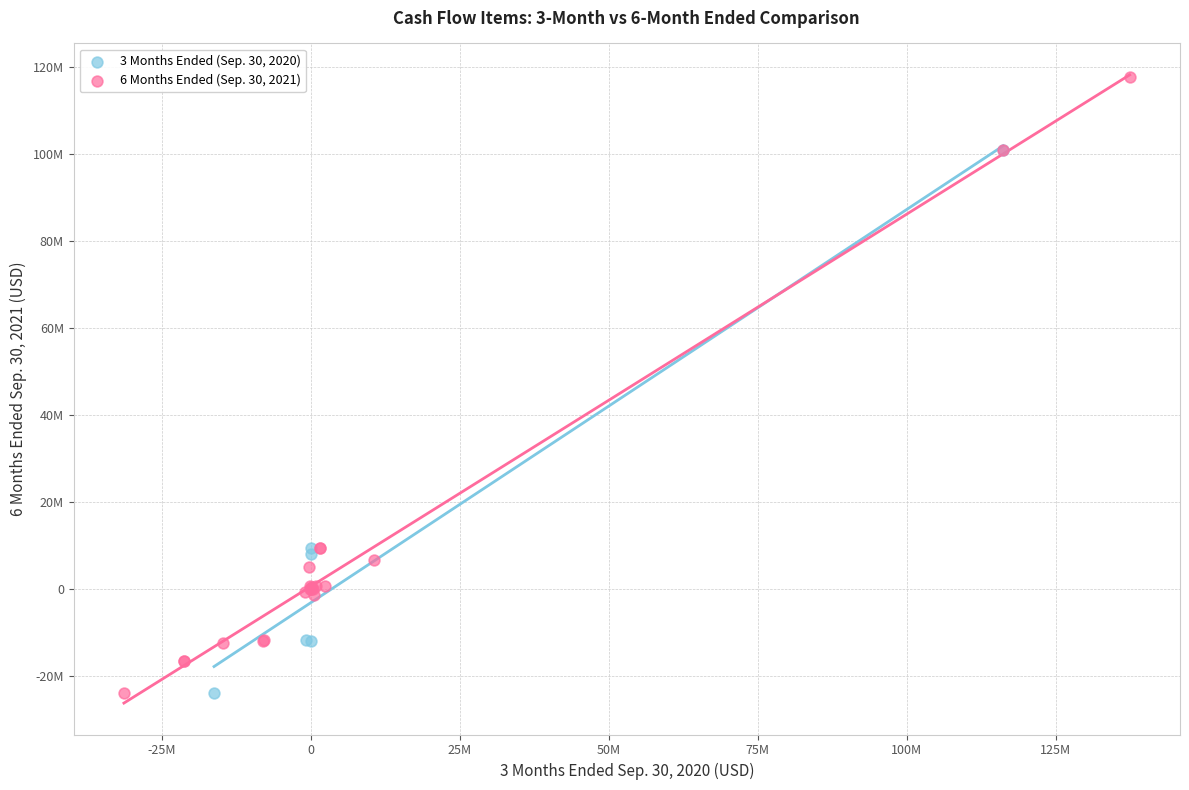

What are all the series names shown in the legend?

3 Months Ended (Sep. 30, 2020), 6 Months Ended (Sep. 30, 2021)